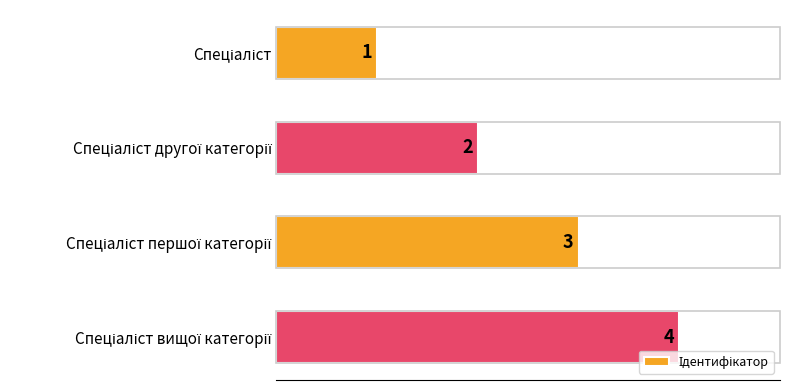

How many values are between 2 and 4?

3